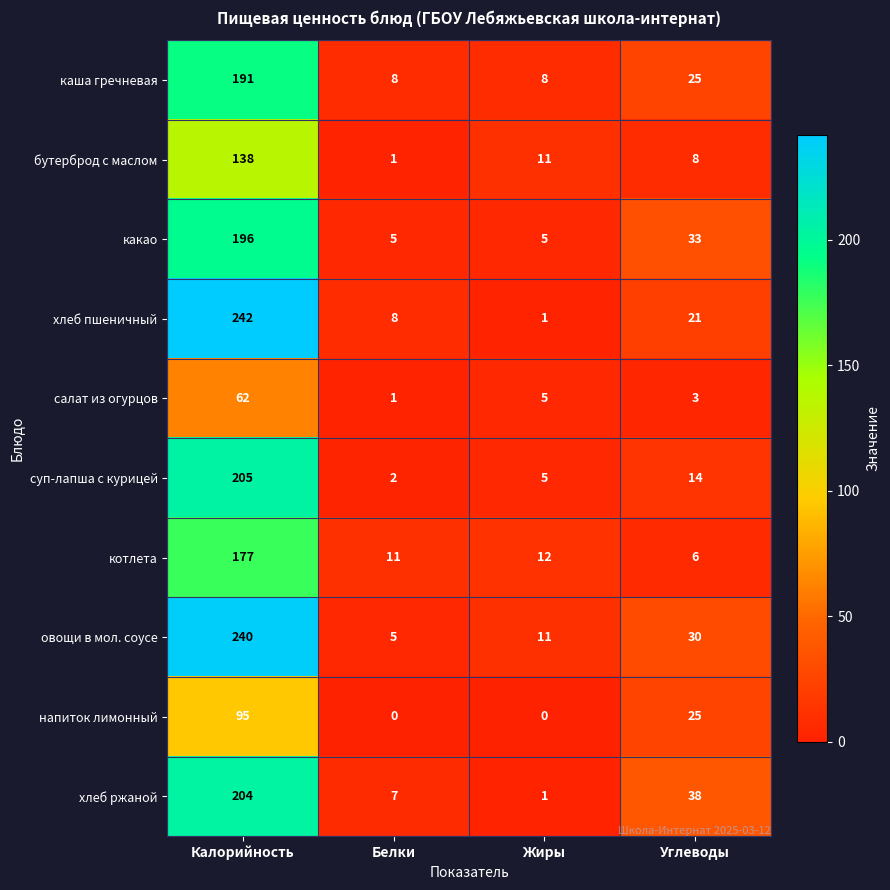

What is the difference between the maximum and minimum values in the напиток лимонный series?

95